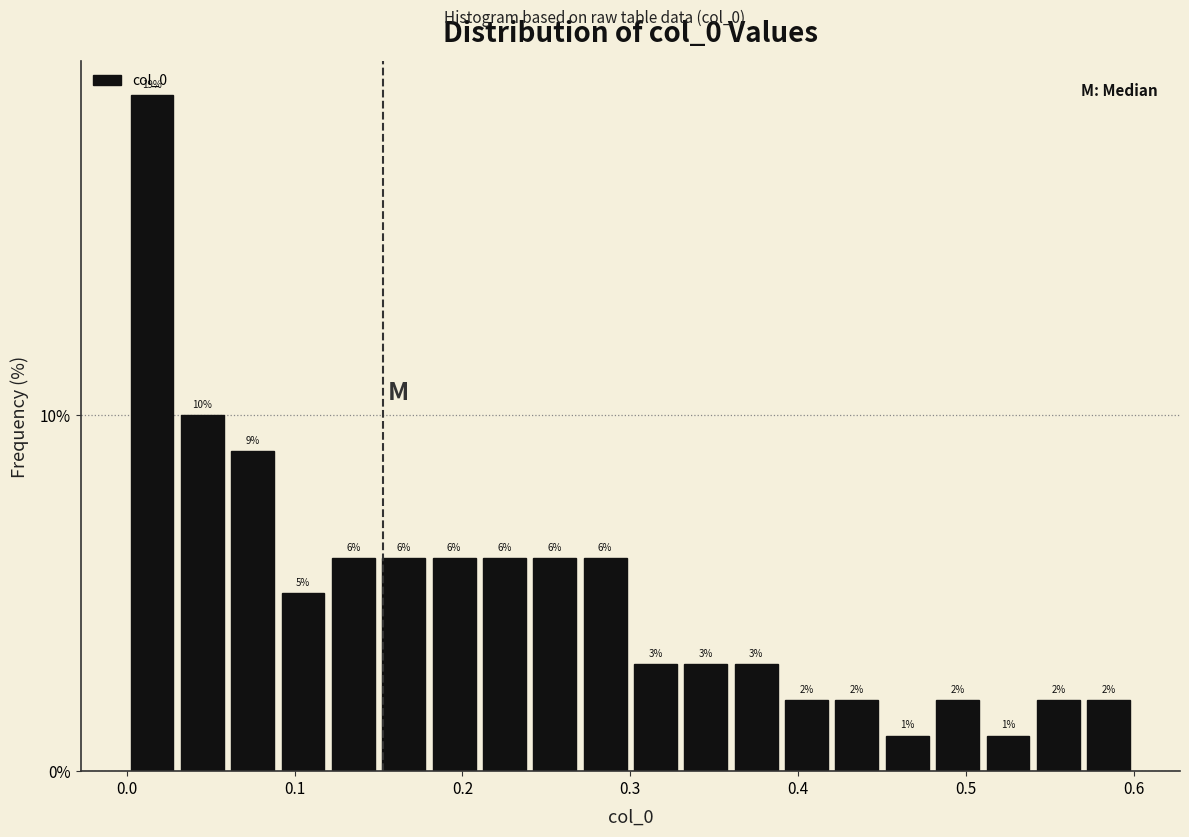

Around what value on the x-axis is the tallest bar? Give the approximate position of its centre, as read against the axis.

0.02